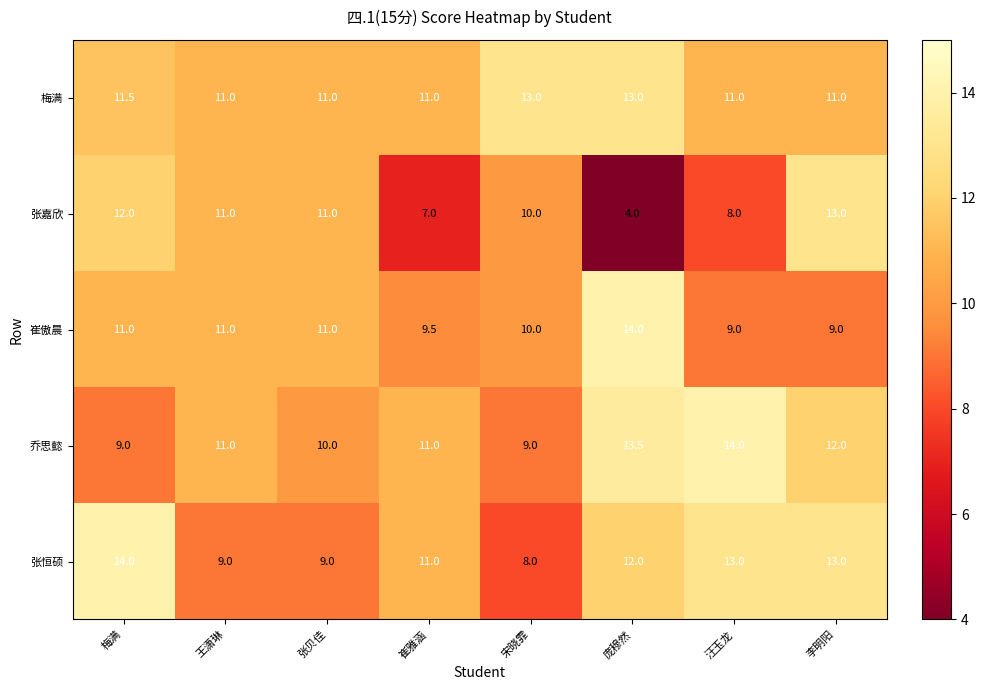

Is it true that 张嘉欣 equals 4.0 at 庞穆然?

True